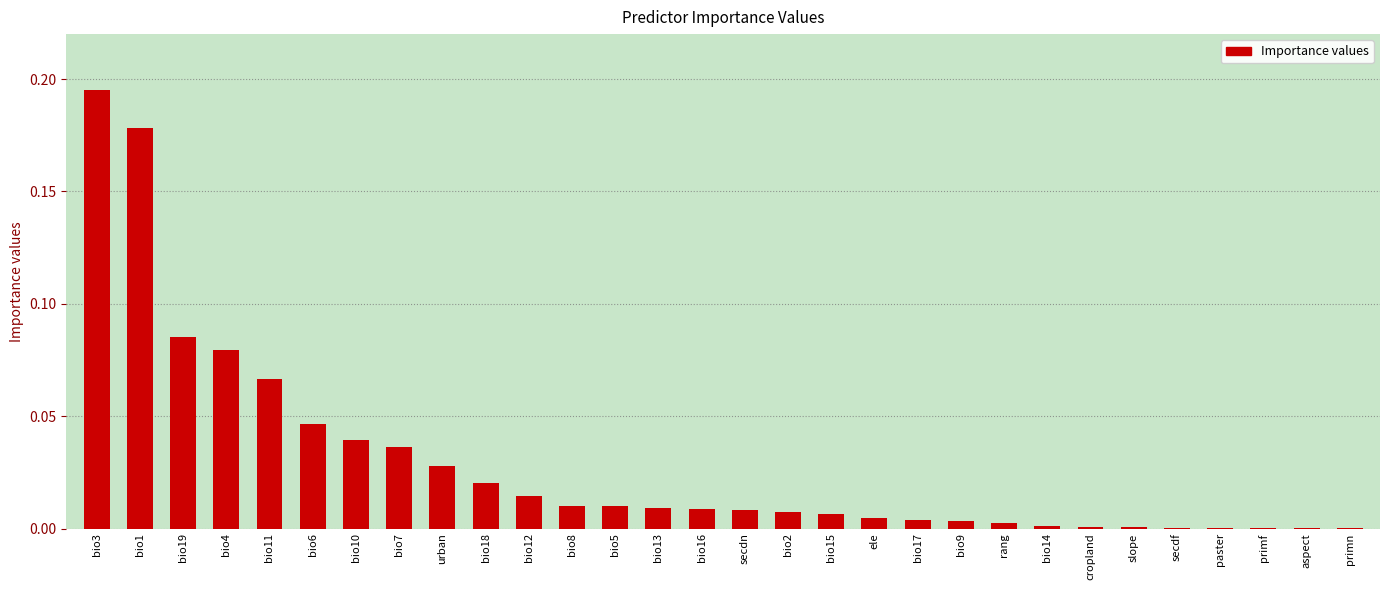

The chart shows a value of 0.0 at bio10. True or false?

True